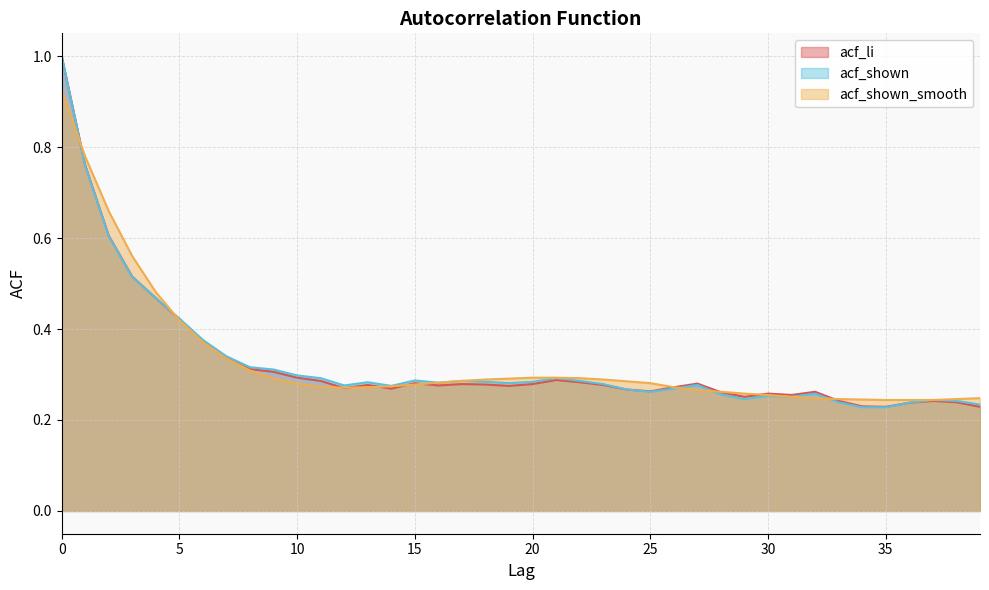

How many interior local valleys does the acf_li series have?

8